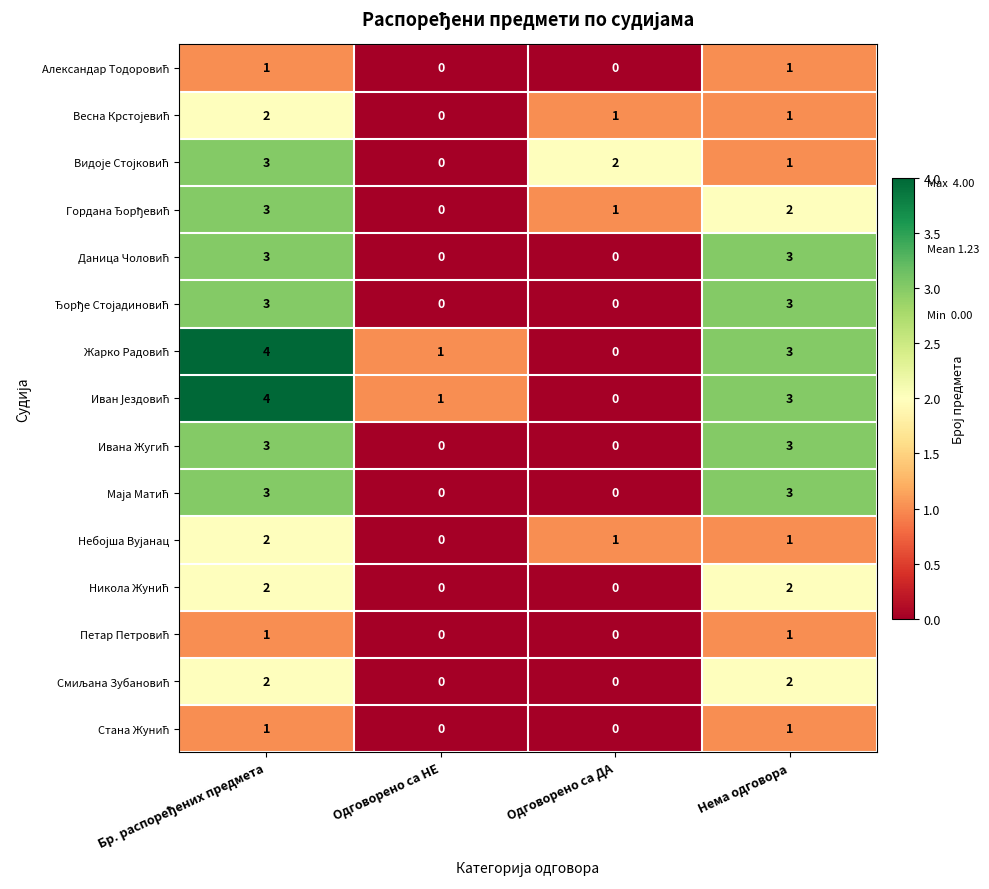

At how many categories does at least one series exceed 0?

4